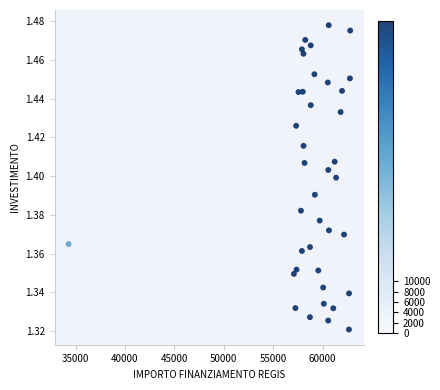

What is the range of X values (max minus min)?

28485.4